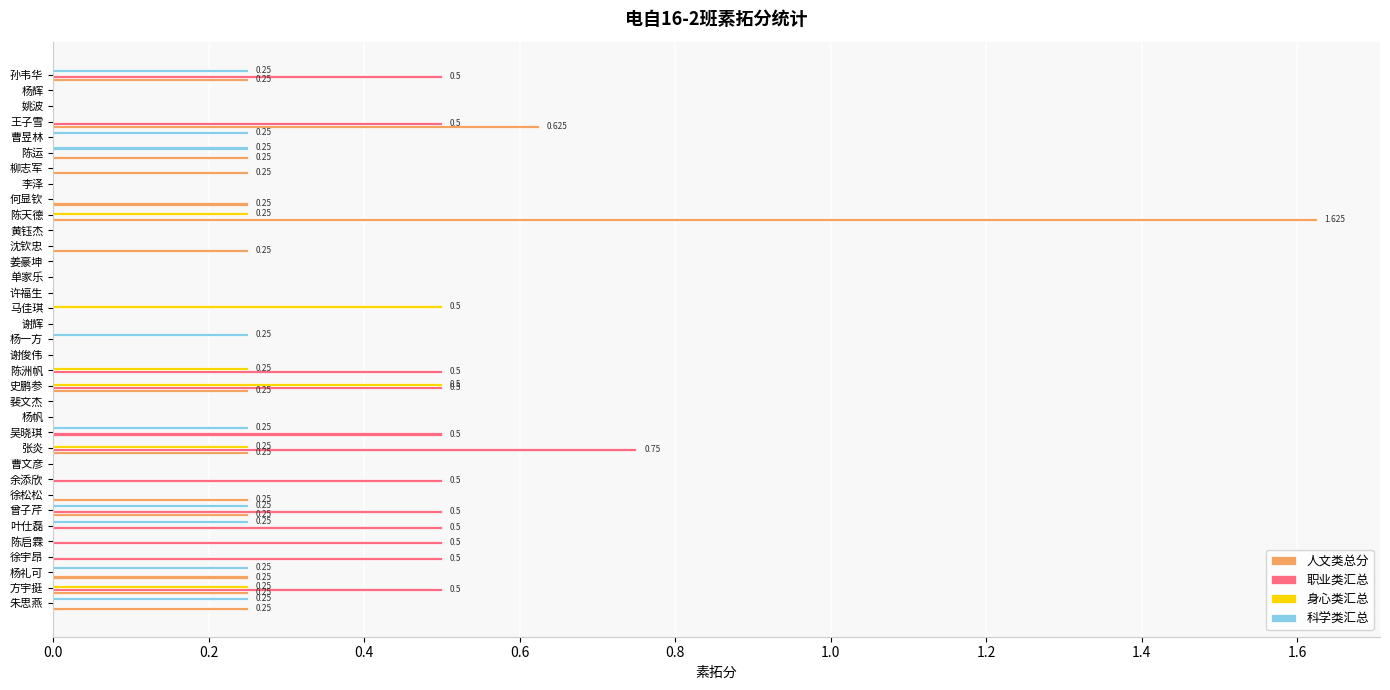

At which category is the sum across all series the highest?

陈天德